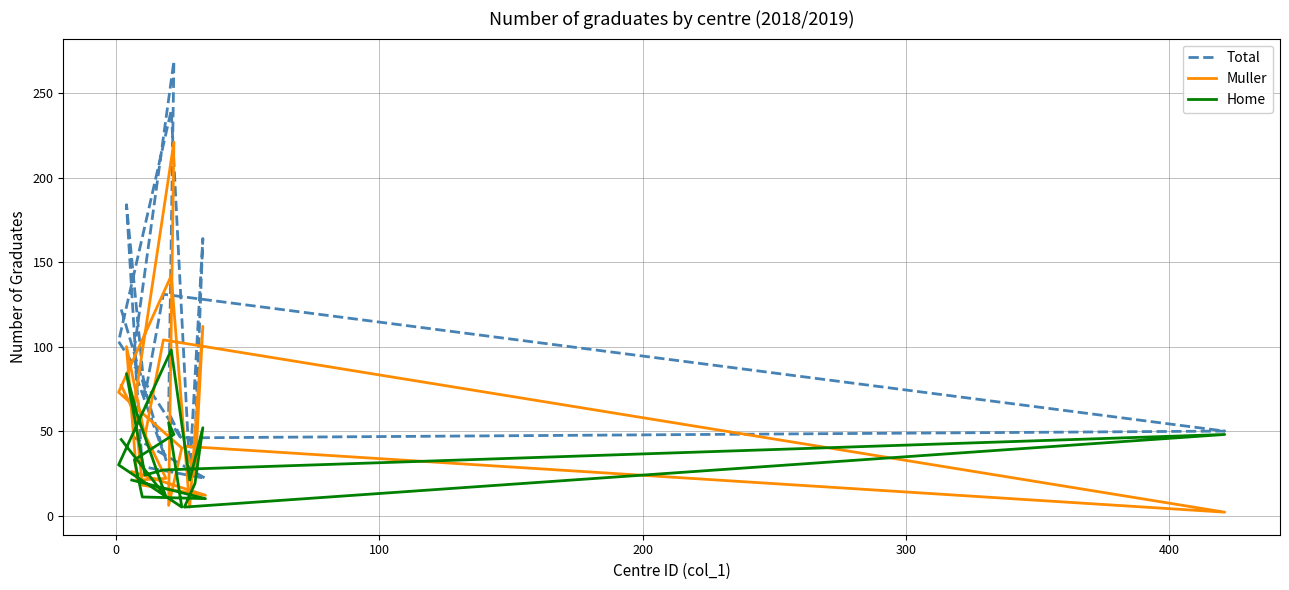

Which series has the largest total across all categories?

Total